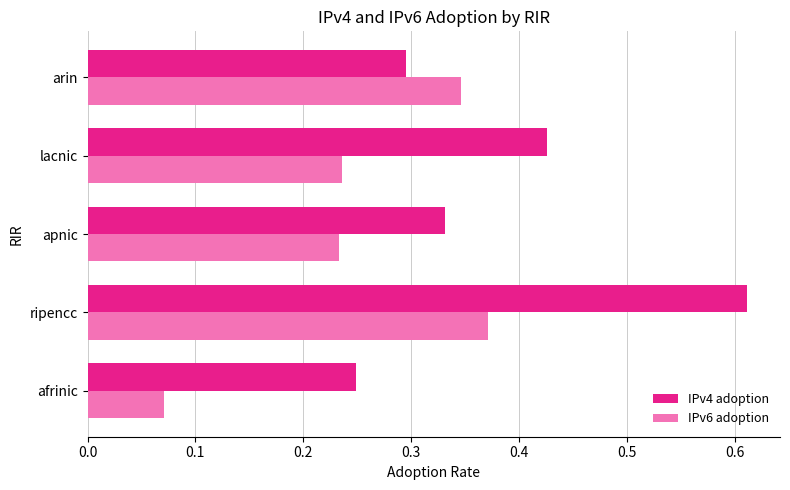

Which series has the largest range (max minus min)?

IPv4 adoption